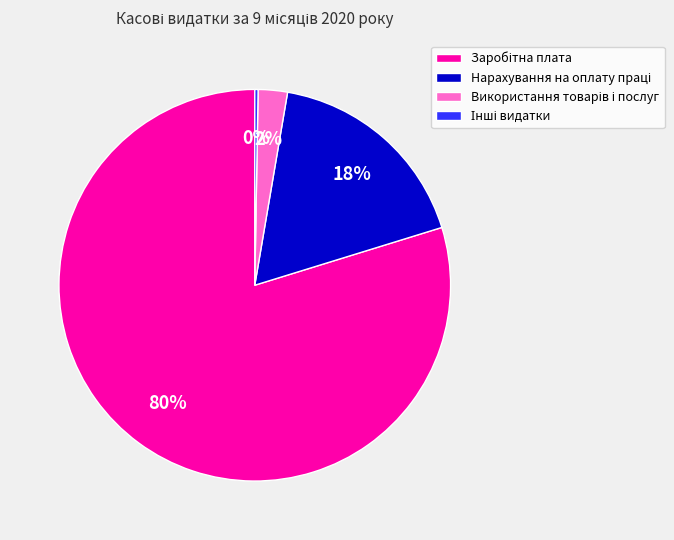

To the nearest percent, what is the average slice percentage?

25%